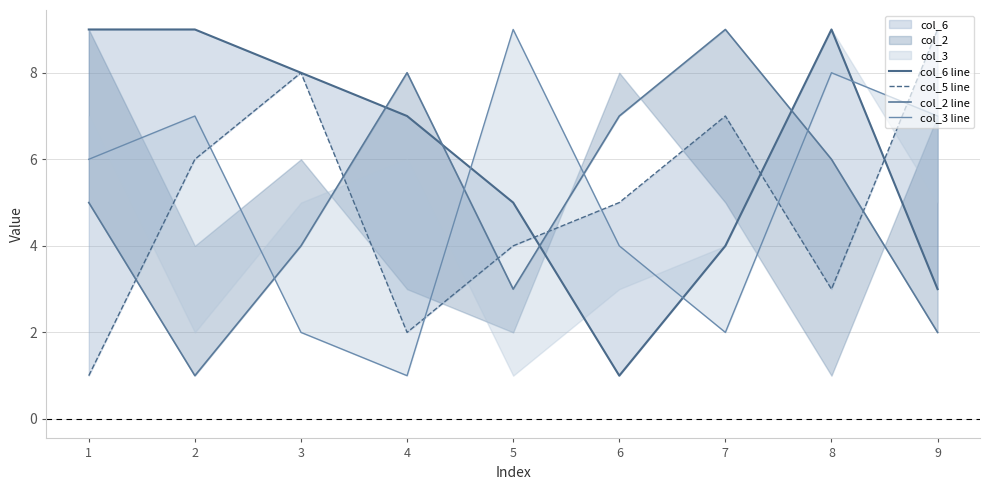

Rank the series at 1 from lowest to highest value.

col_5 line, col_2 line, col_3 line, col_6 line